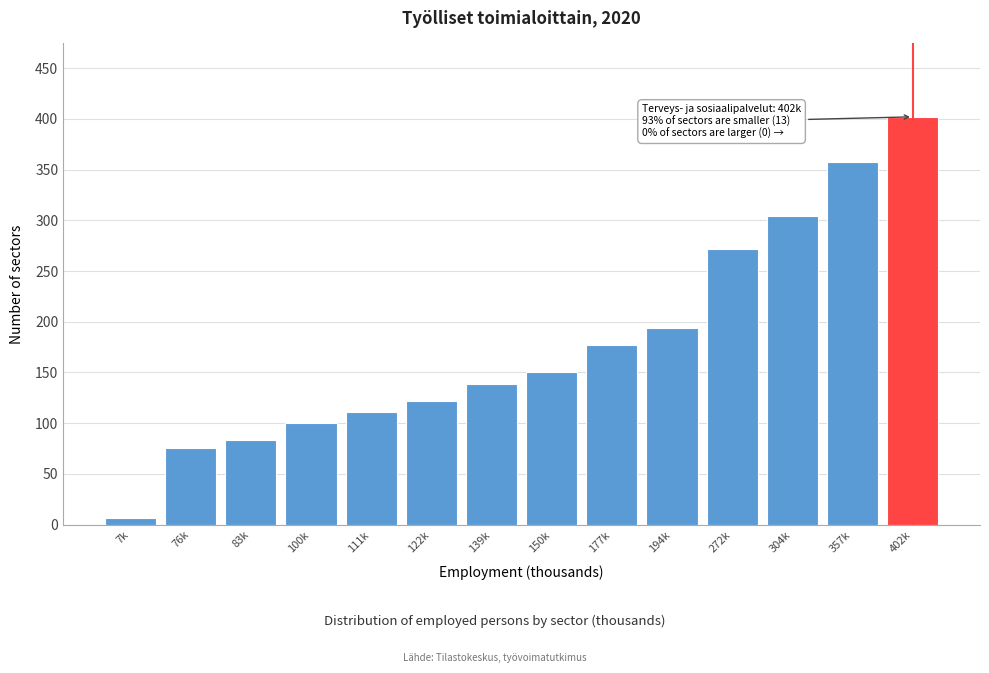

Reading left to right, list all the values displayed in this chart.

7	76	83	100	111	122	139	150	177	194	272	304	357	402